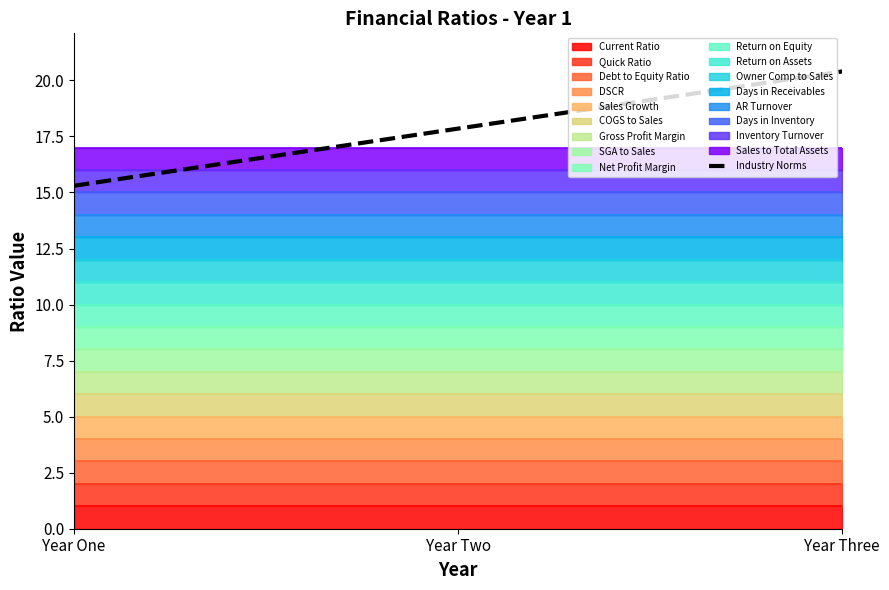

The chart shows a value of 10.1 at Year One. True or false?

False